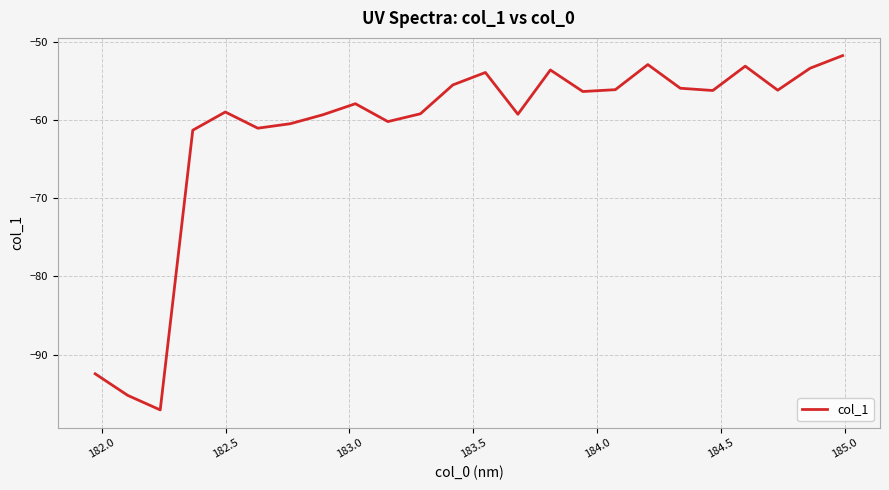

What is the difference between the maximum and minimum values?

45.3